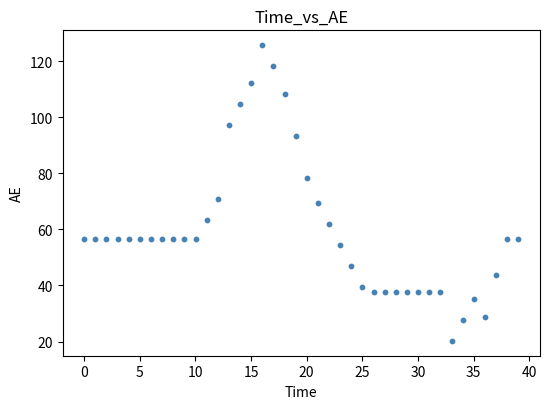

What Y value in the scatter plot is closest to 72?

70.8